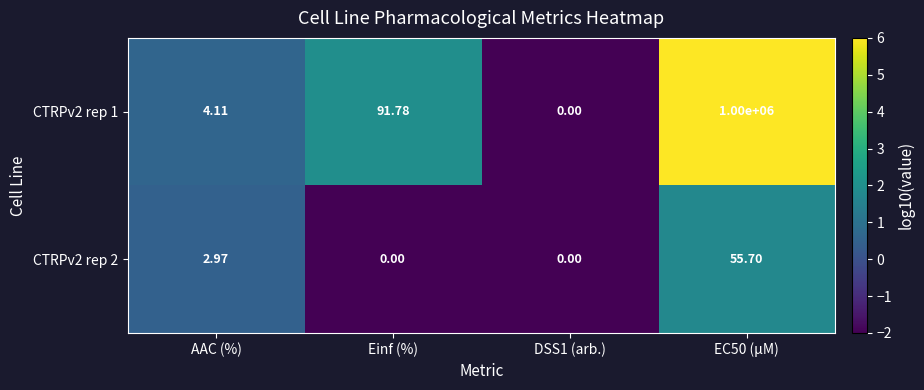

At which label is CTRPv2 rep 1 closest to 500000?

Einf (%)